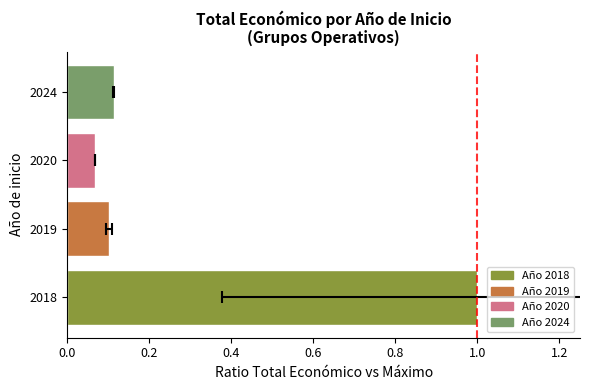

The chart shows a value of 1.0 at 2018. True or false?

True